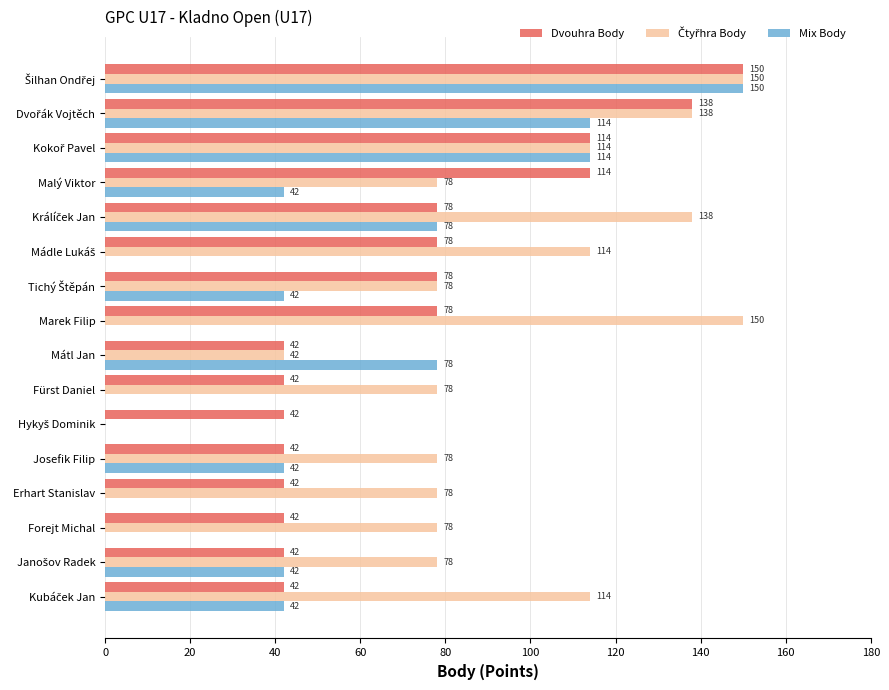

How many distinct data groups are displayed?

3